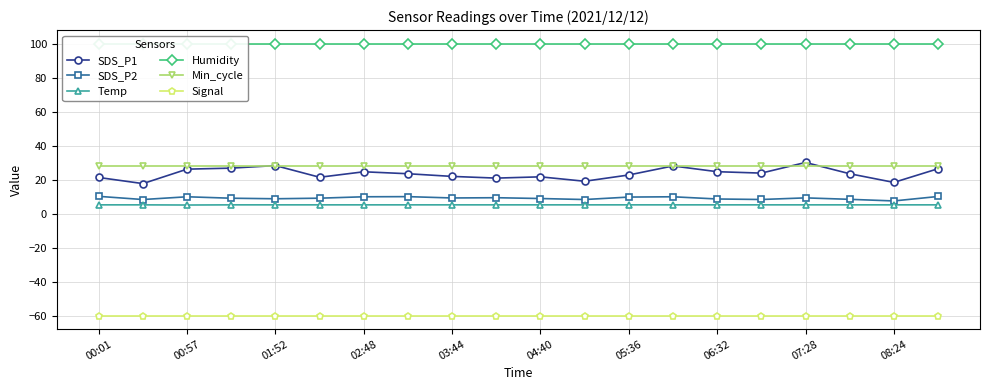

True or false: Min_cycle has more than 1 points higher than both neighbors.

False